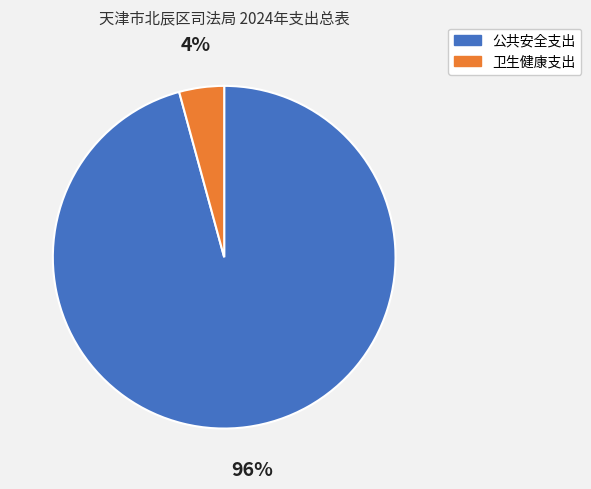

Rank the categories by value from highest to lowest.

公共安全支出, 卫生健康支出